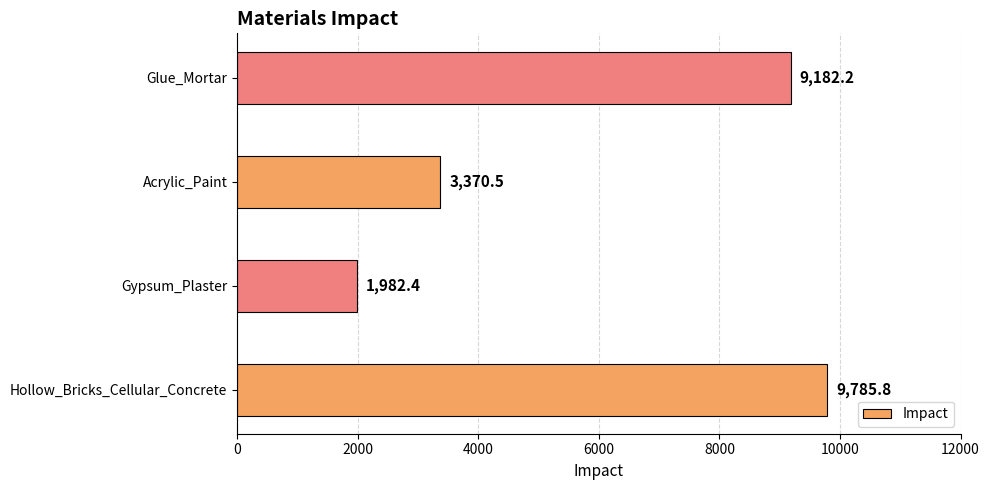

Rank the categories by value from highest to lowest.

Hollow_Bricks_Cellular_Concrete, Glue_Mortar, Acrylic_Paint, Gypsum_Plaster